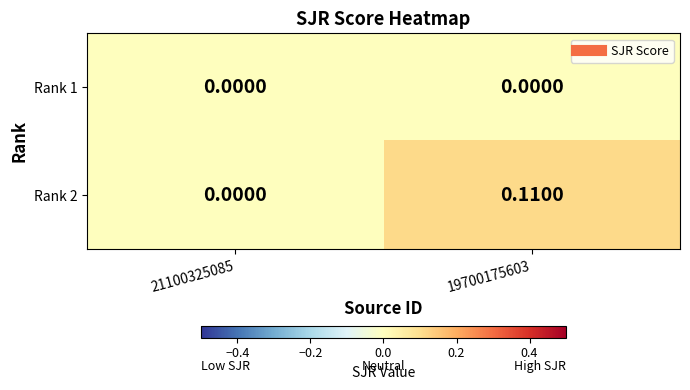

At which category does the chart reach its minimum across all series?

21100325085